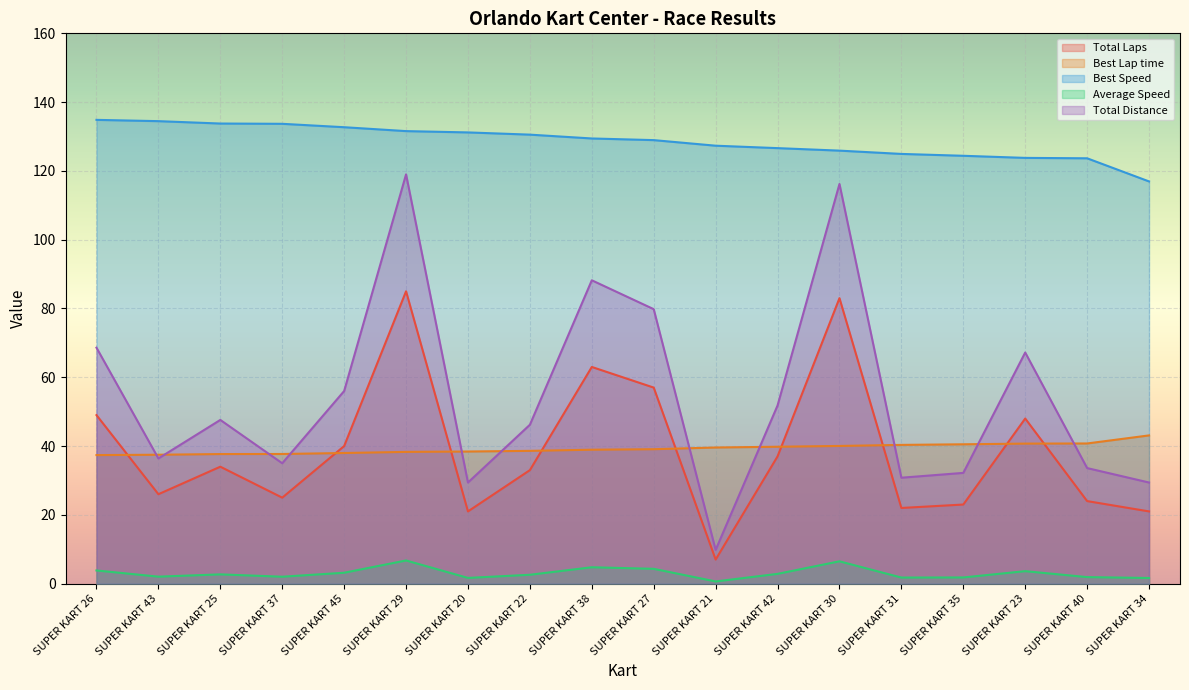

What is the average value of the Total Laps series?

38.8